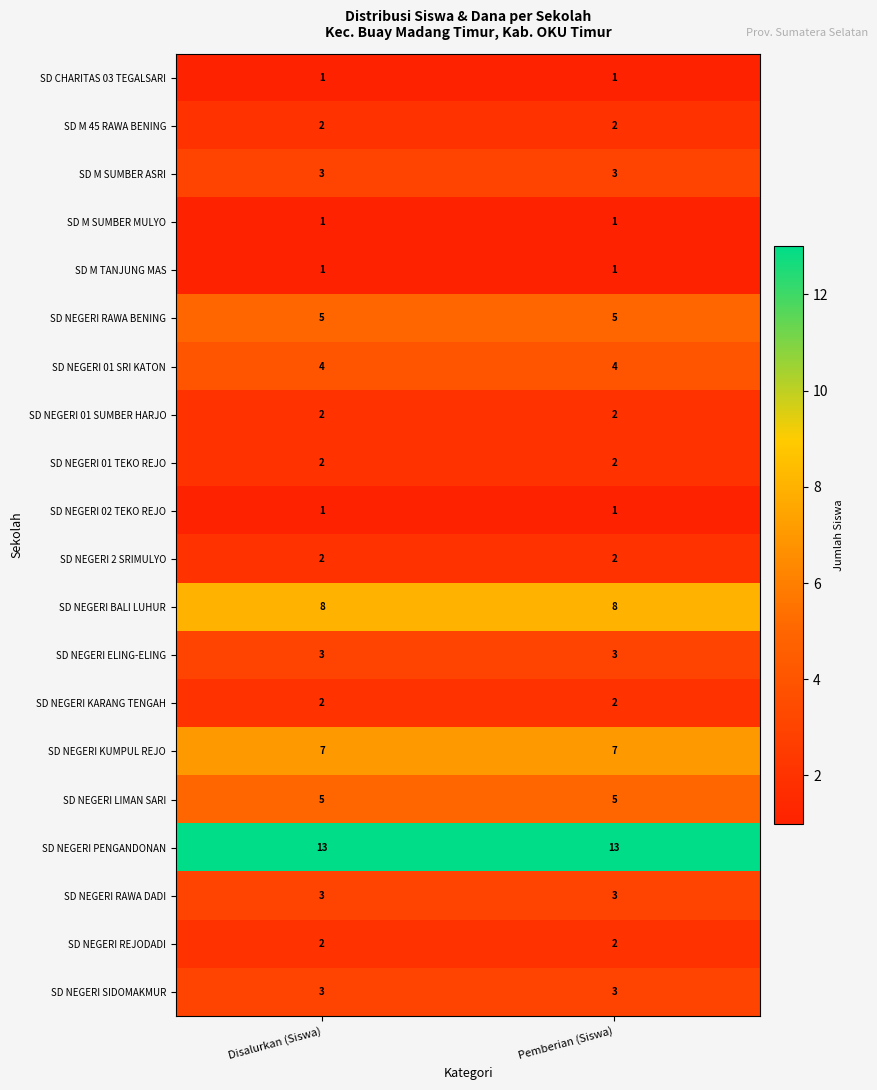

Is the value of SD NEGERI PENGANDONAN at Disalurkan (Siswa) greater than the value of SD NEGERI REJODADI at Disalurkan (Siswa)?

Yes